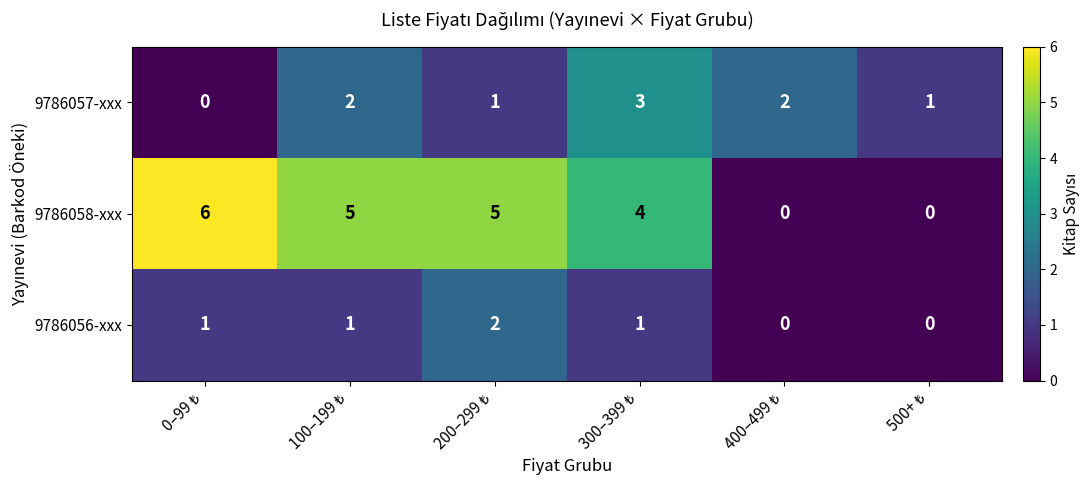

How many data points does each series have?

6